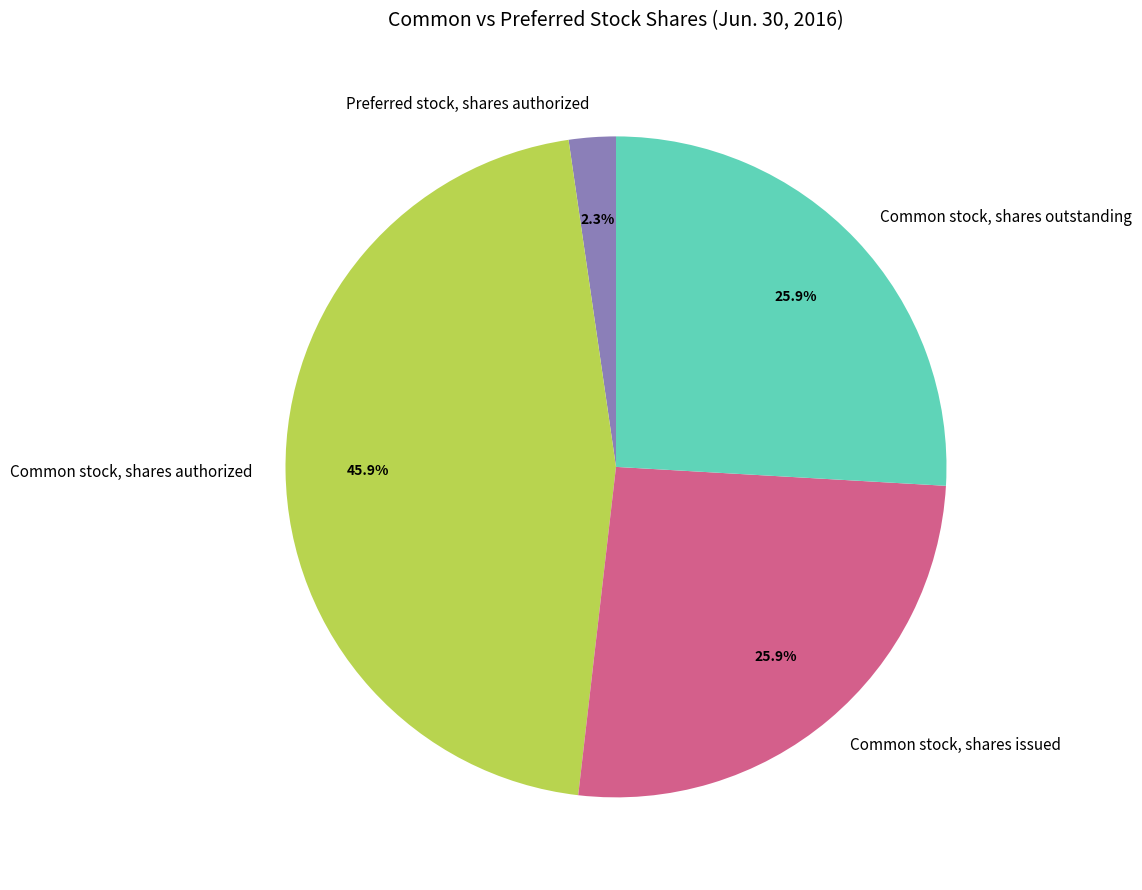

Which category has the biggest portion of the pie?

Common stock, shares authorized